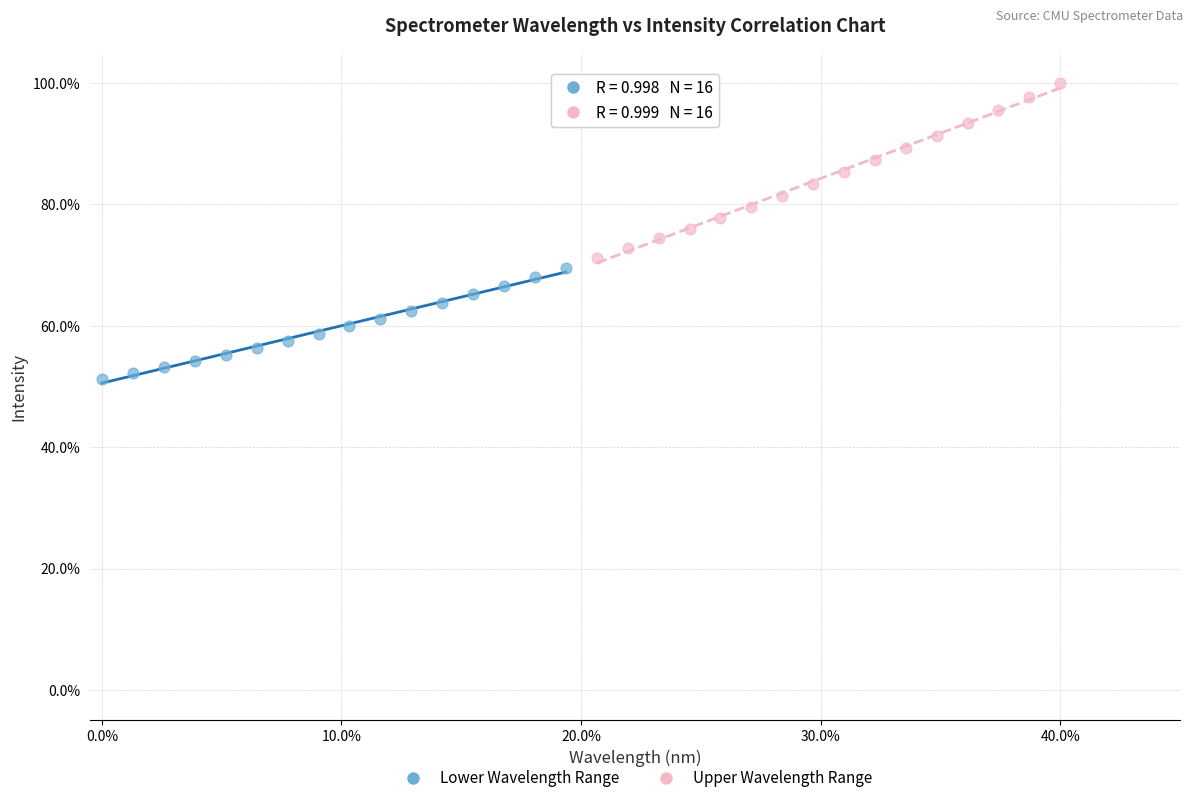

Which series reaches the minimum Y coordinate?

Lower Wavelength Range